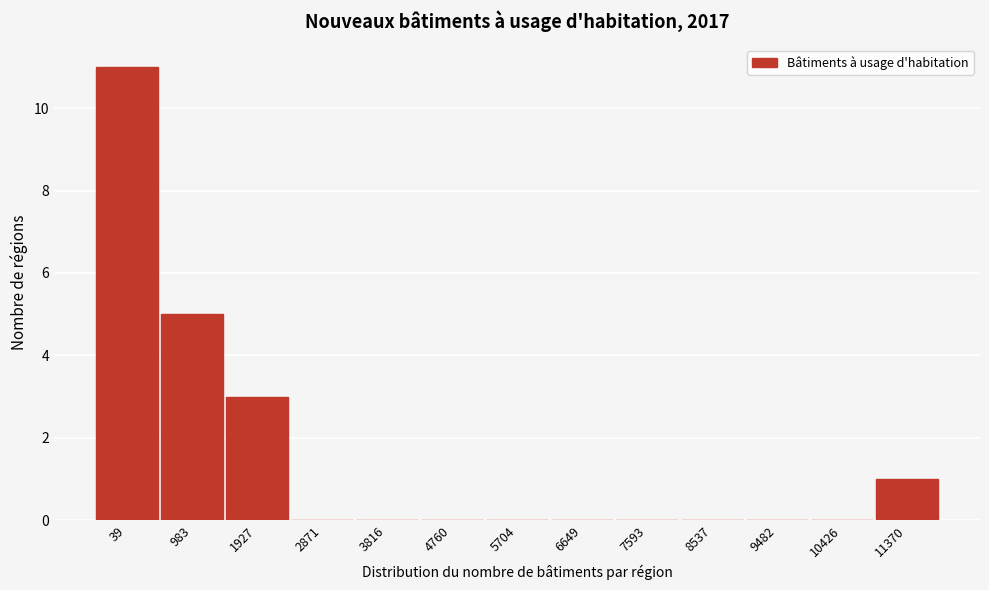

Reading right to left, extract all data points from this chart.

11370=1	10426=0	9482=0	8537=0	7593=0	6649=0	5704=0	4760=0	3816=0	2871=0	1927=3	983=5	39=11